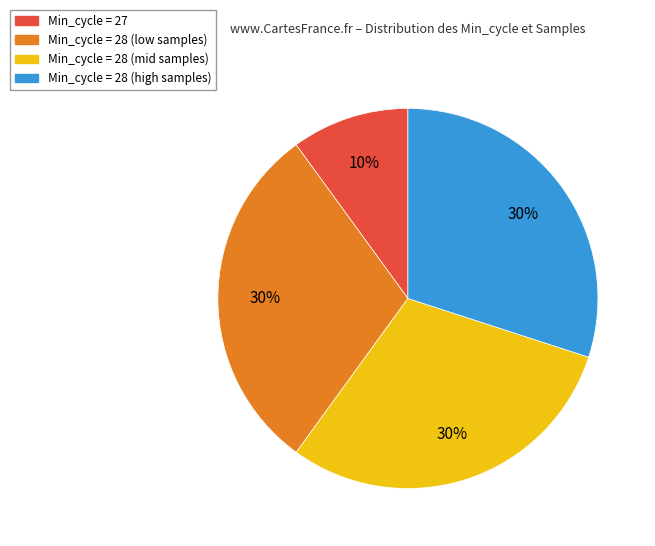

To the nearest percent, what is the difference between the largest and smallest slice percentages?

20%